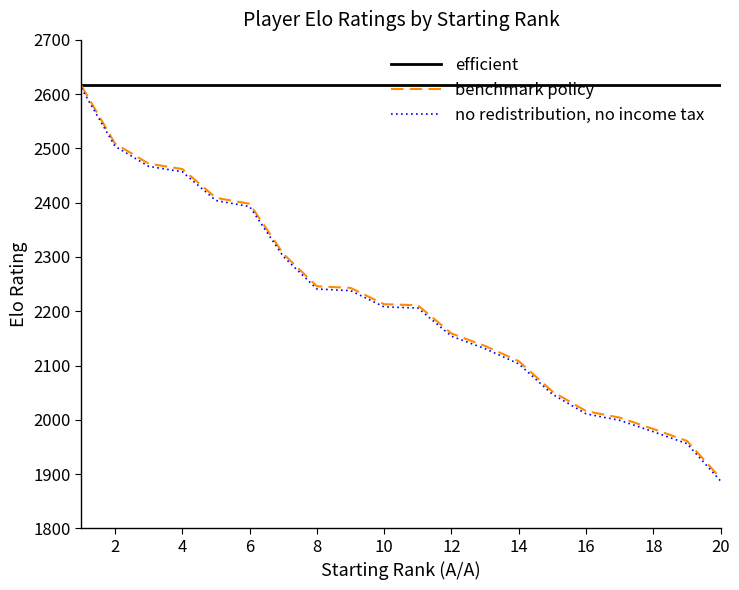

What is the lowest value of the no redistribution, no income tax series?

1887